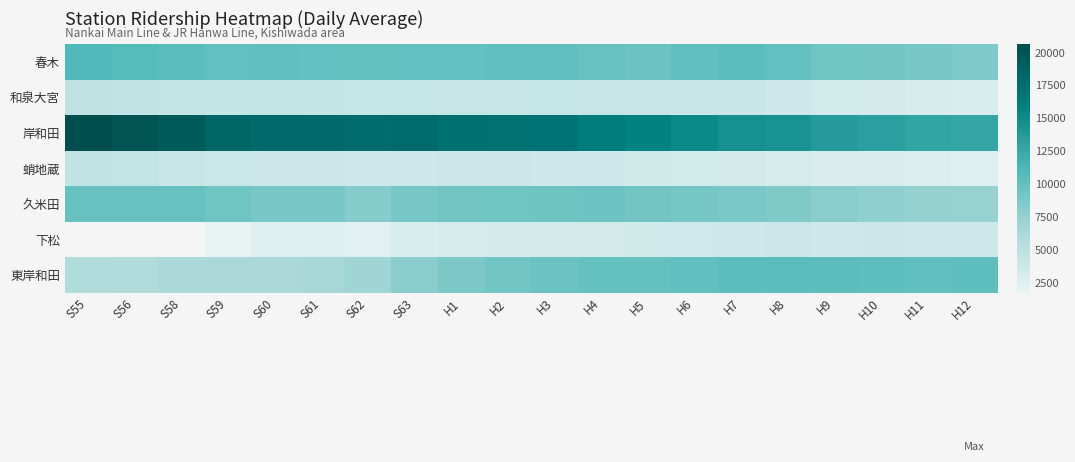

Where is 春木 nearest to the value 9840?

H4